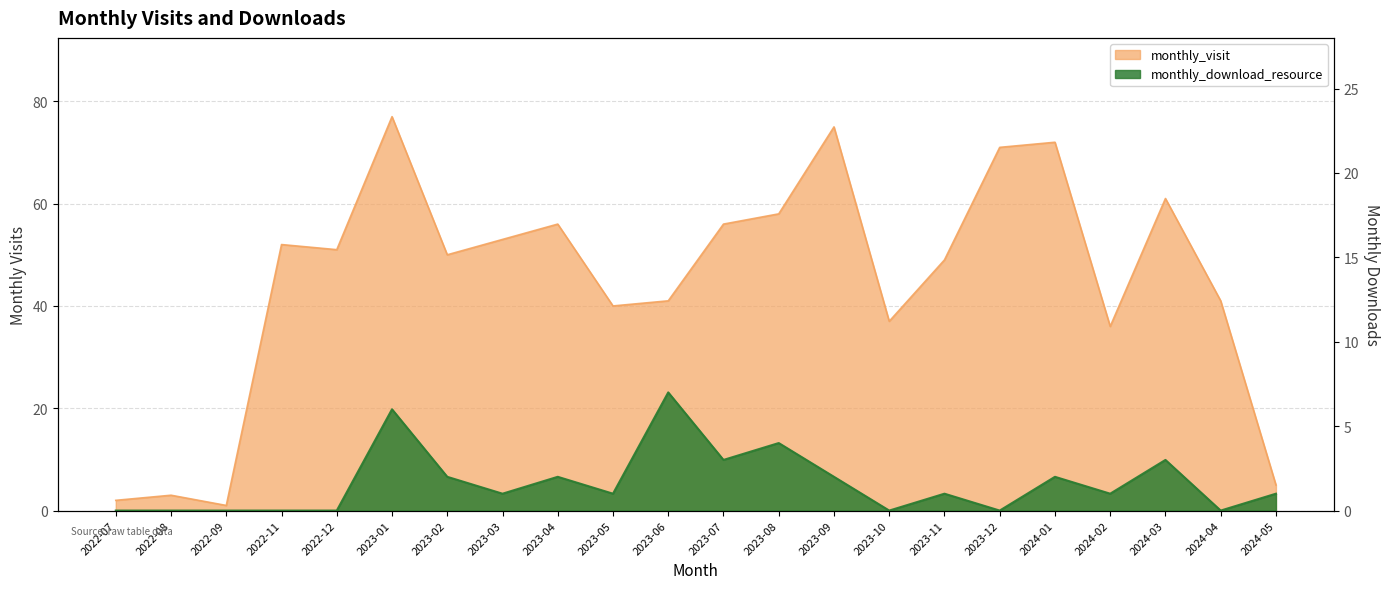

Reading left to right, extract all data points from this chart.

monthly_visit: 2022-07=2	2022-08=3	2022-09=1	2022-11=52	2022-12=51	2023-01=77	2023-02=50	2023-03=53	2023-04=56	2023-05=40	2023-06=41	2023-07=56	2023-08=58	2023-09=75	2023-10=37	2023-11=49	2023-12=71	2024-01=72	2024-02=36	2024-03=61	2024-04=41	2024-05=5
monthly_download_resource: 2022-07=0	2022-08=0	2022-09=0	2022-11=0	2022-12=0	2023-01=6	2023-02=2	2023-03=1	2023-04=2	2023-05=1	2023-06=7	2023-07=3	2023-08=4	2023-09=2	2023-10=0	2023-11=1	2023-12=0	2024-01=2	2024-02=1	2024-03=3	2024-04=0	2024-05=1